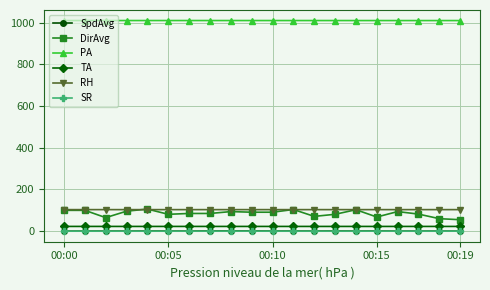

Which series has the largest total across all categories?

PA